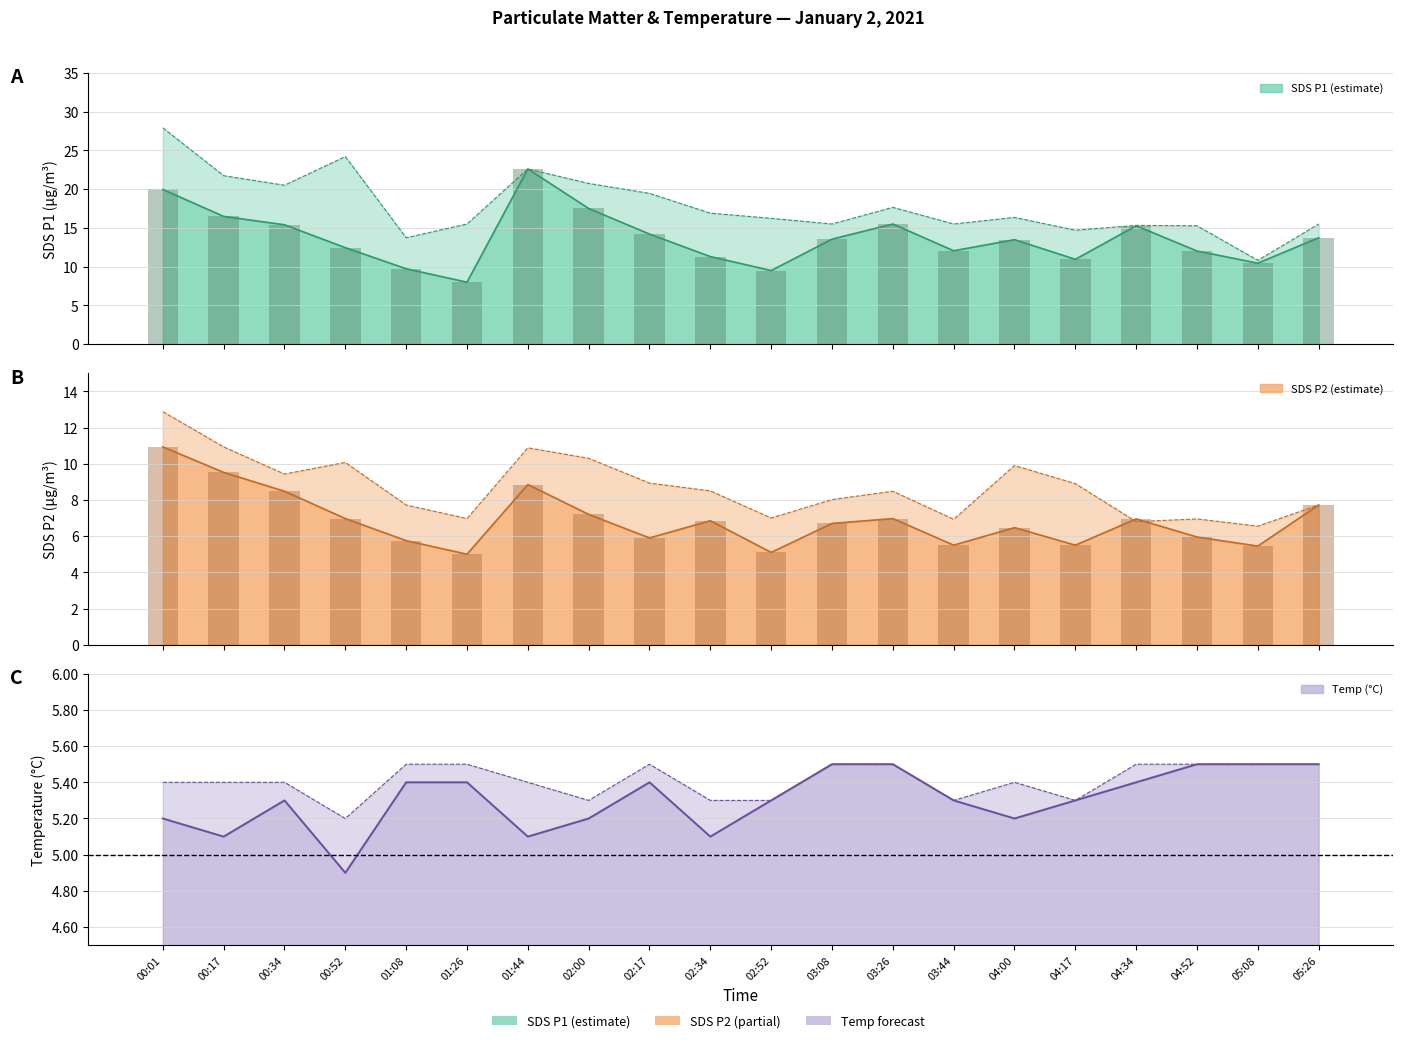

What position from the right is 03:08?

9